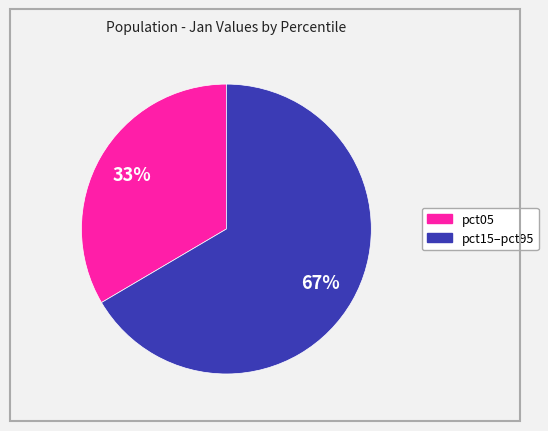

To the nearest percent, what is the average slice percentage?

50%